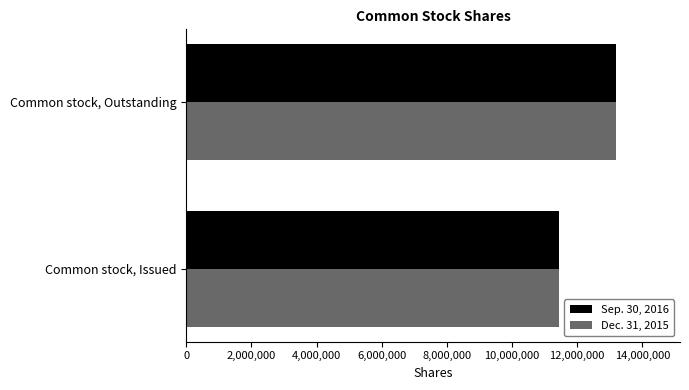

What is the total value across all series at Common stock, Outstanding?

26355982